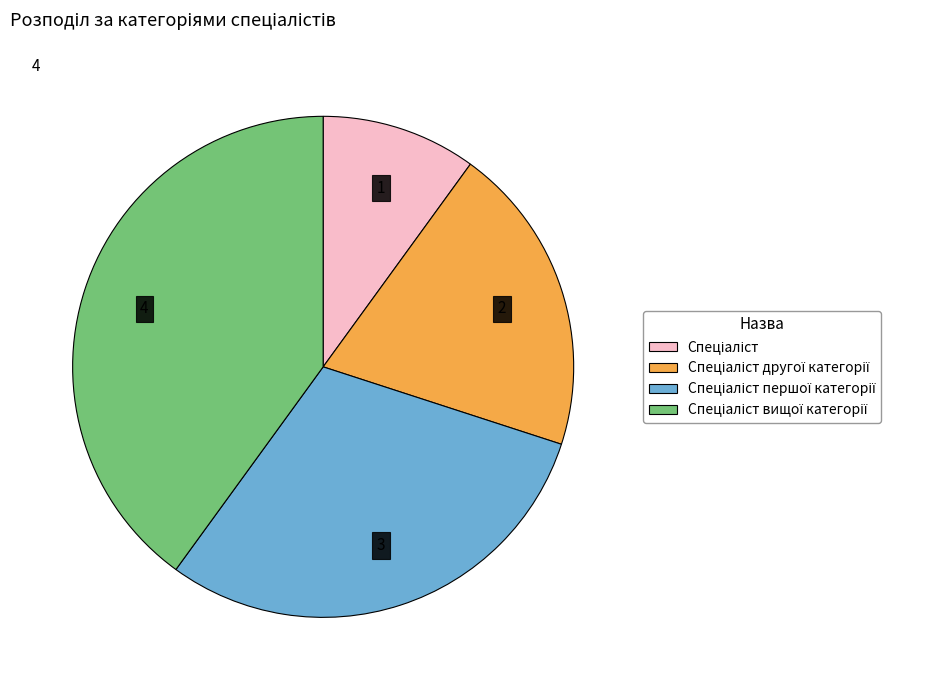

Is there a majority slice in this chart?

No